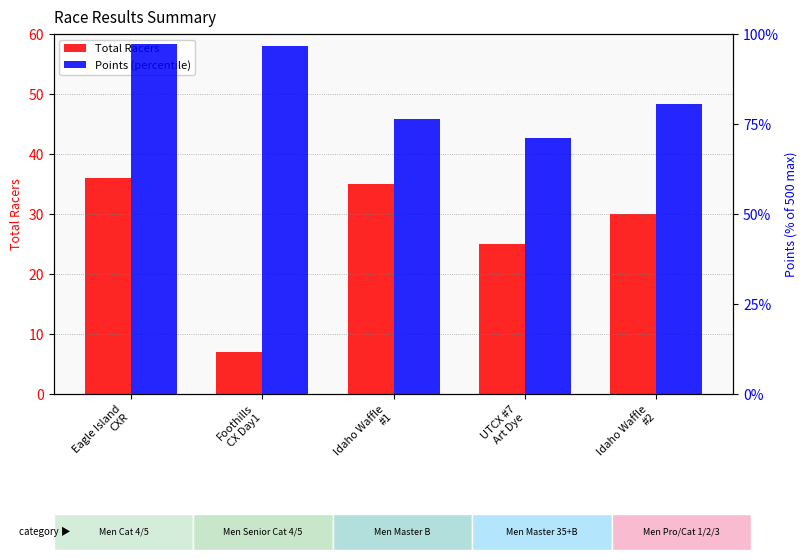

How many bars are there in each group?

2